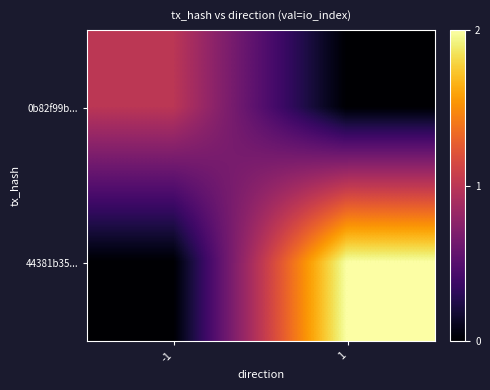

What is the difference between the highest and lowest values at -1?

1